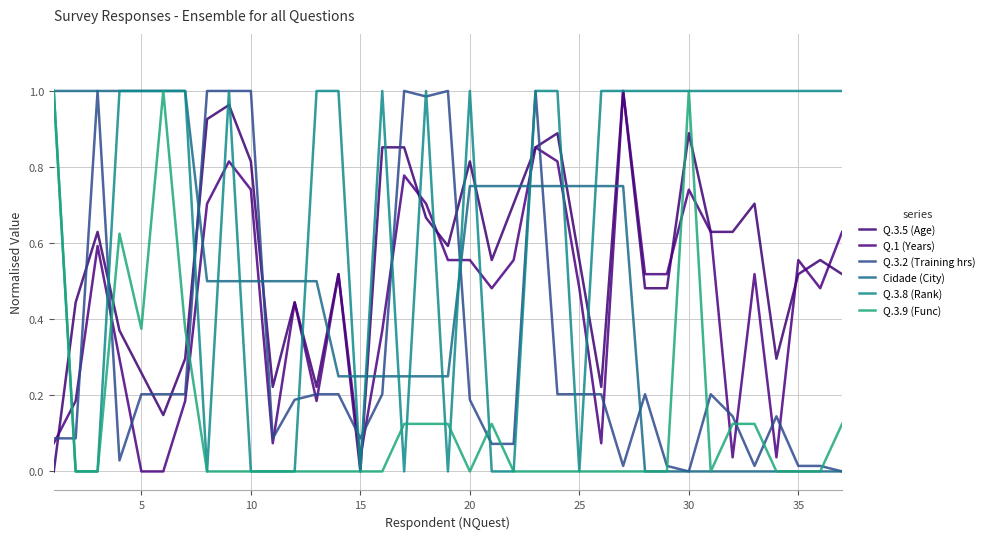

Which series has the widest spread of values?

Q.3.2 (Training hrs)